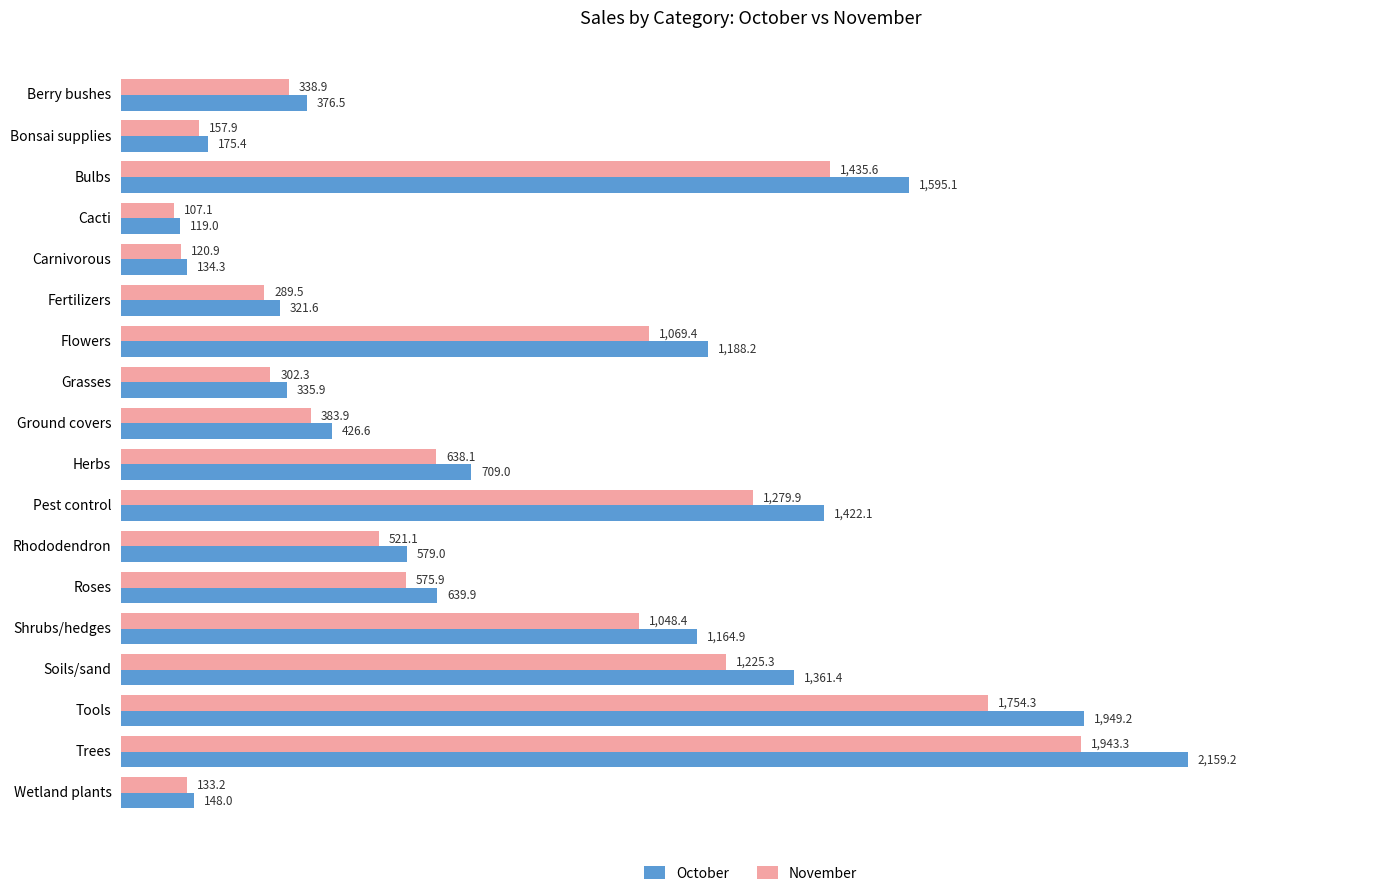

What are all the series names shown in the legend?

October, November